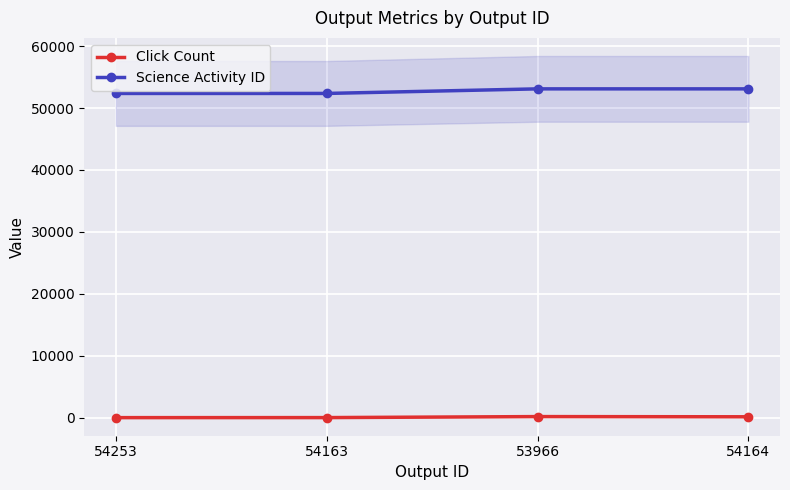

True or false: Science Activity ID and Click Count intersect in this chart.

False